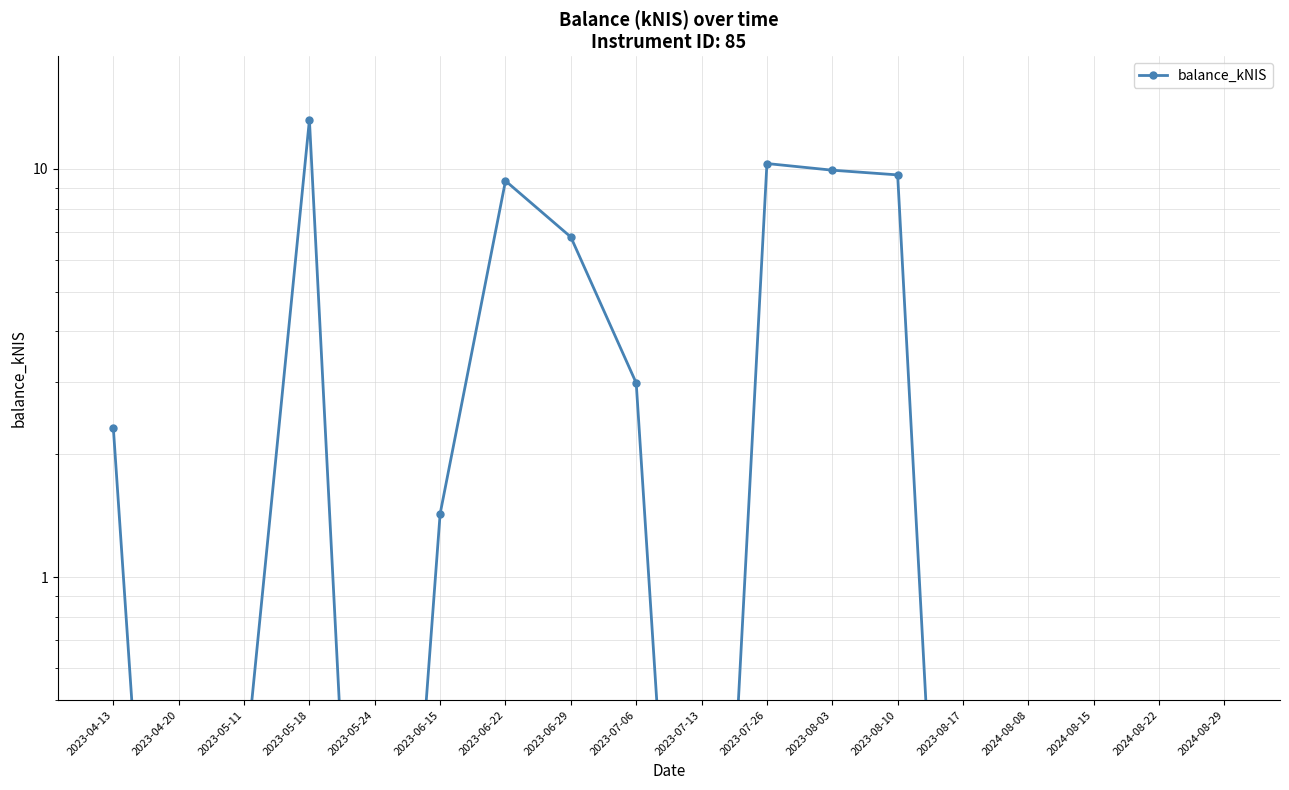

What is the sum of the values at 2023-04-20 and 2023-05-11?

0.3